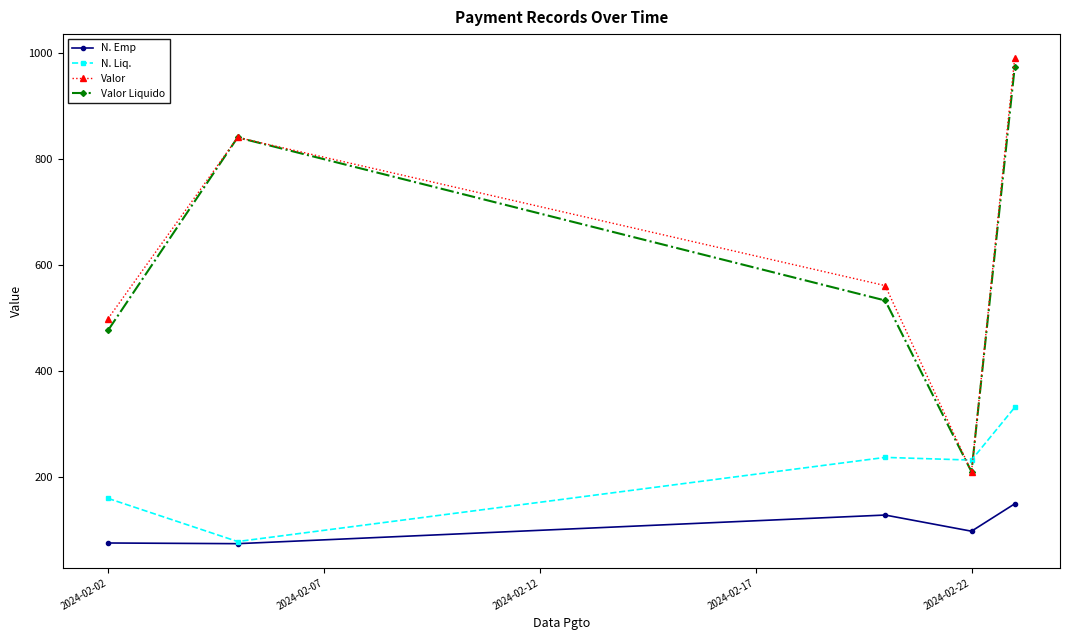

How many interior local peaks does the Valor Liquido series have?

1